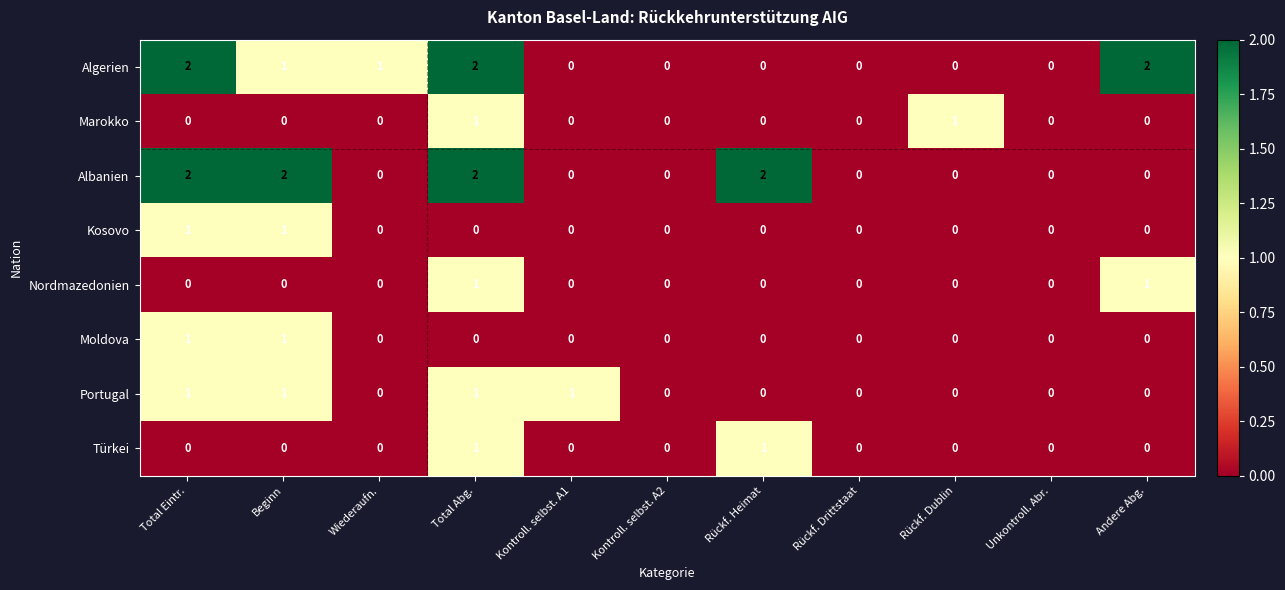

How many Albanien values are between 0 and 2?

11